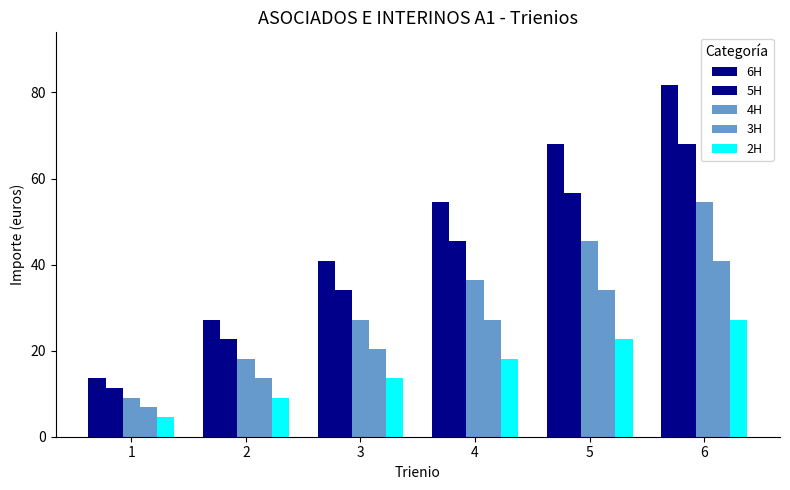

How many values in the 5H series exceed 45?

3